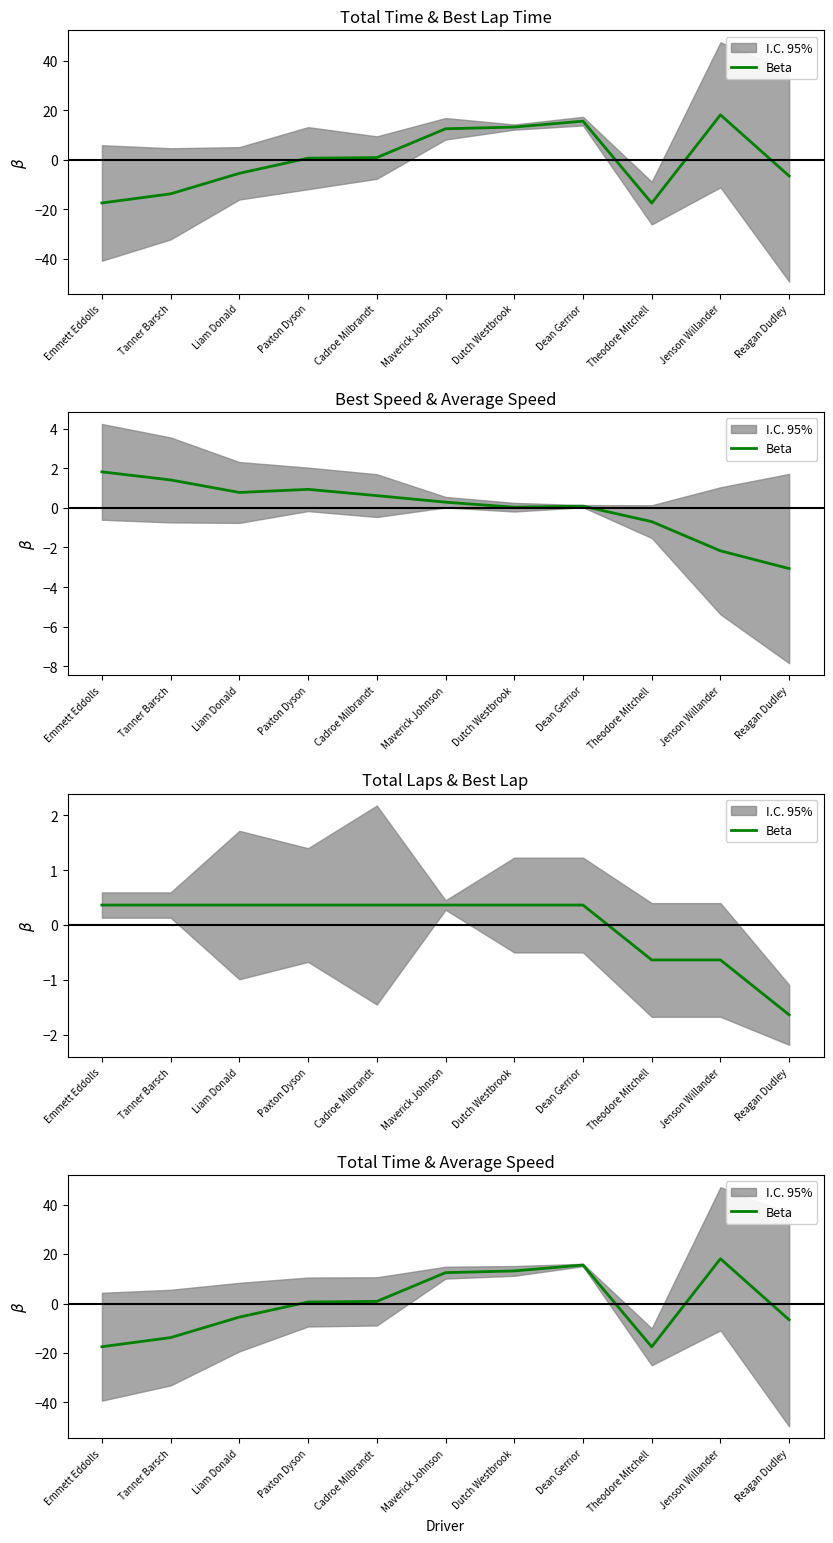

At which category does the data reach its first local valley?

Theodore Mitchell